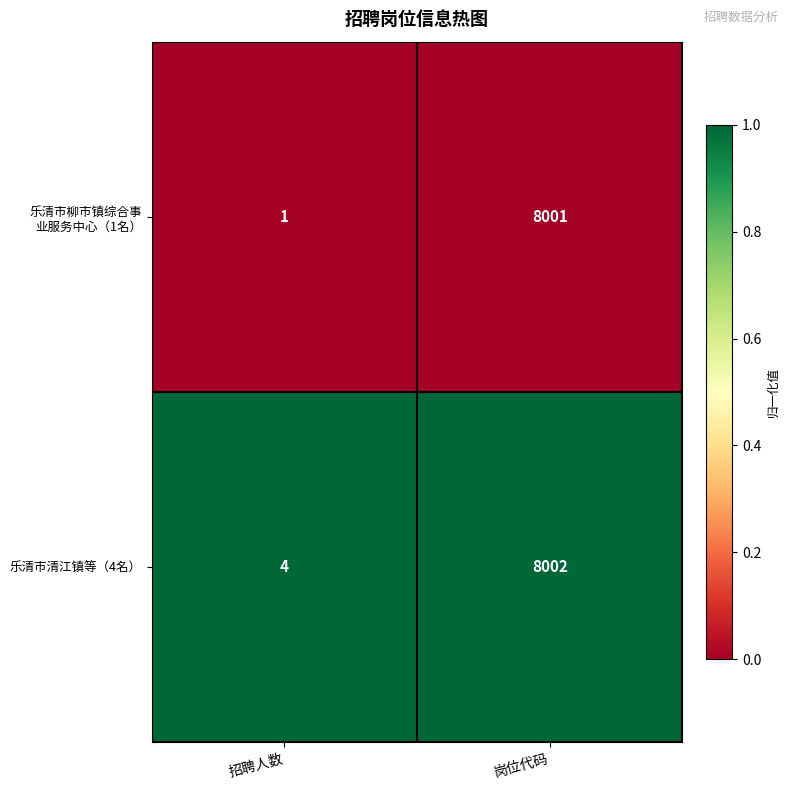

Is it true that 乐清市清江镇等（4名） equals 12735 at 岗位代码?

False